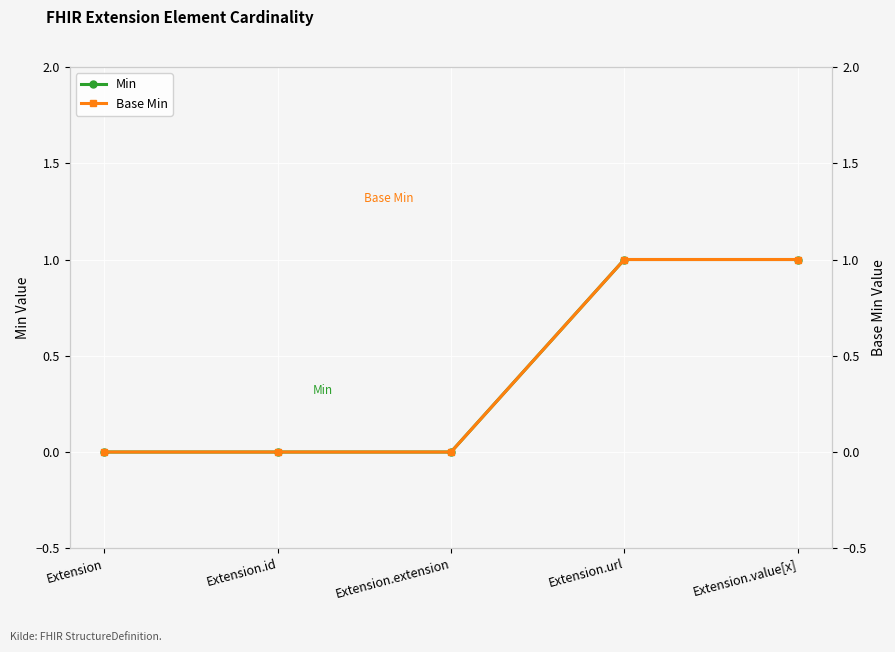

How many categories are shown in the chart?

5